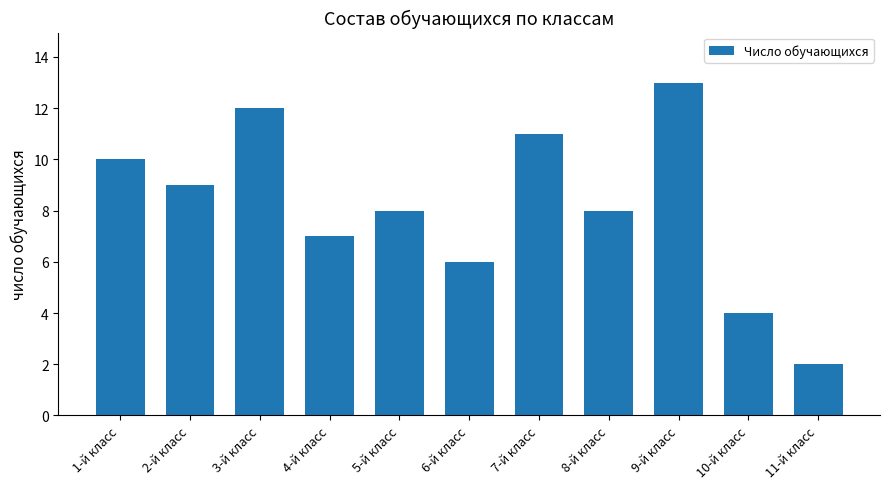

The value at 2-й класс is 9. True or false?

True